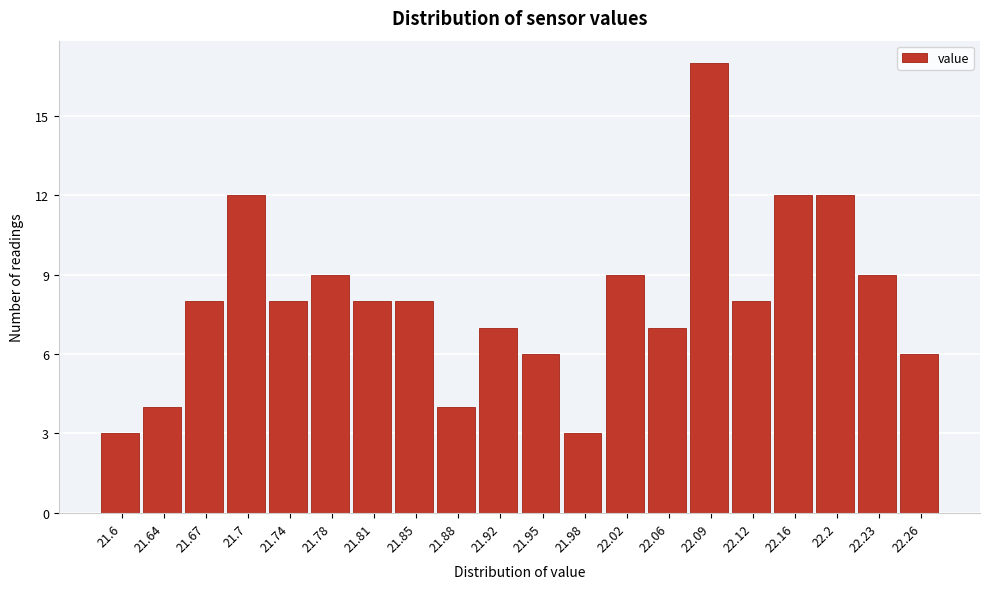

Reading left to right, list all the values displayed in this chart.

21.6=3	21.64=4	21.67=8	21.7=12	21.74=8	21.78=9	21.81=8	21.85=8	21.88=4	21.92=7	21.95=6	21.98=3	22.02=9	22.06=7	22.09=17	22.12=8	22.16=12	22.2=12	22.23=9	22.26=6